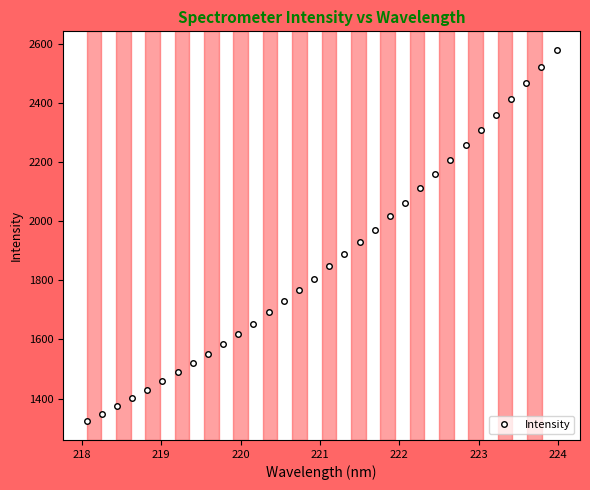

What is the minimum value shown in the chart?

1322.5